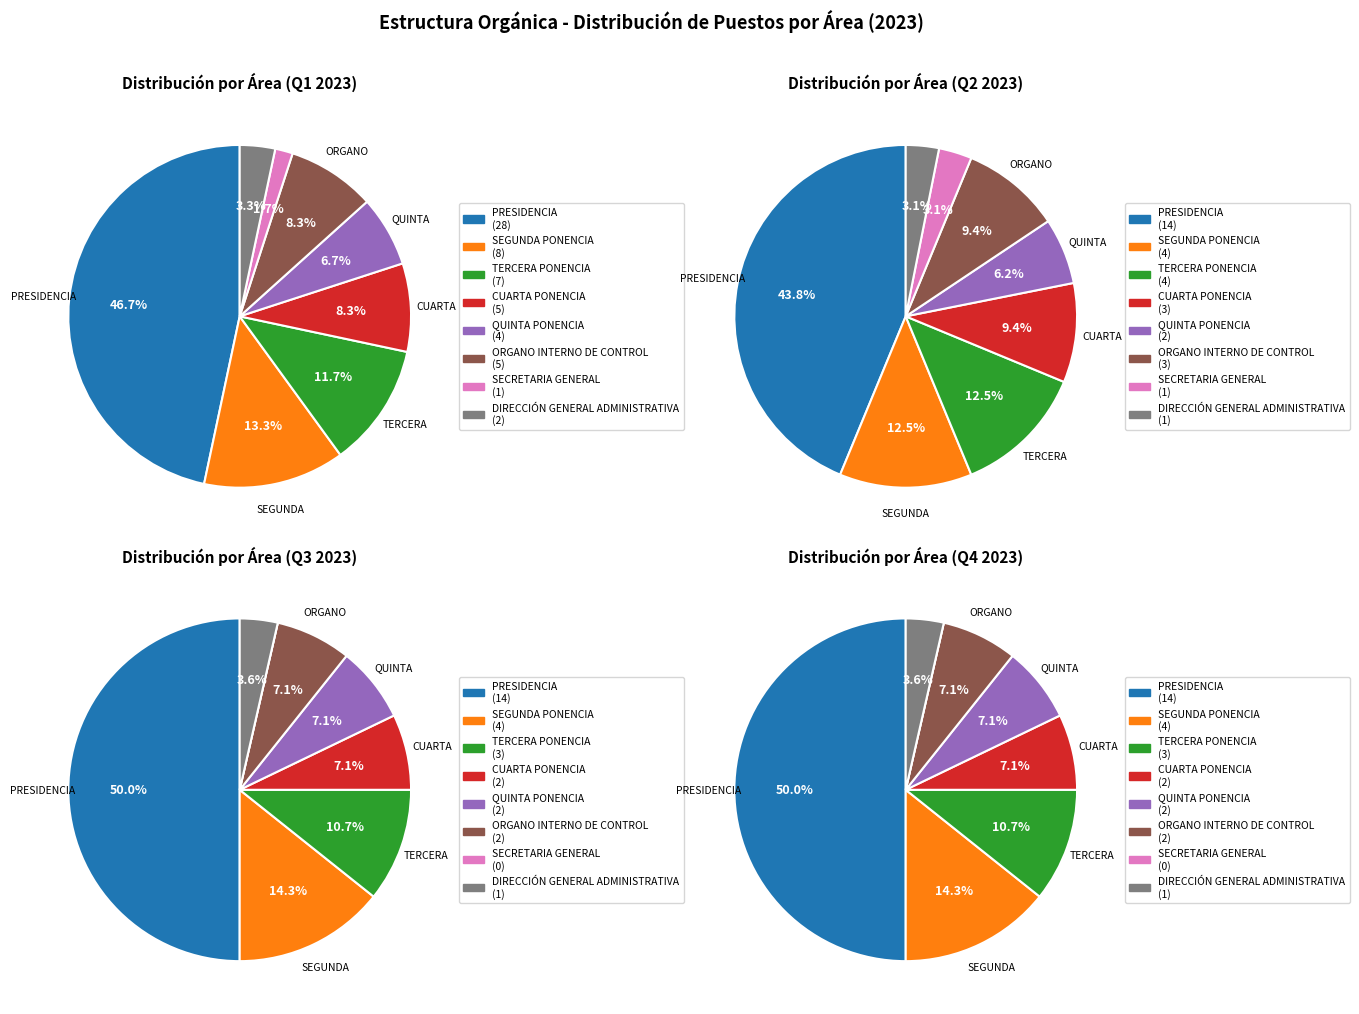

To the nearest percent, what is the difference between the QUINTA PONENCIA and SEGUNDA PONENCIA slice percentages?

7%